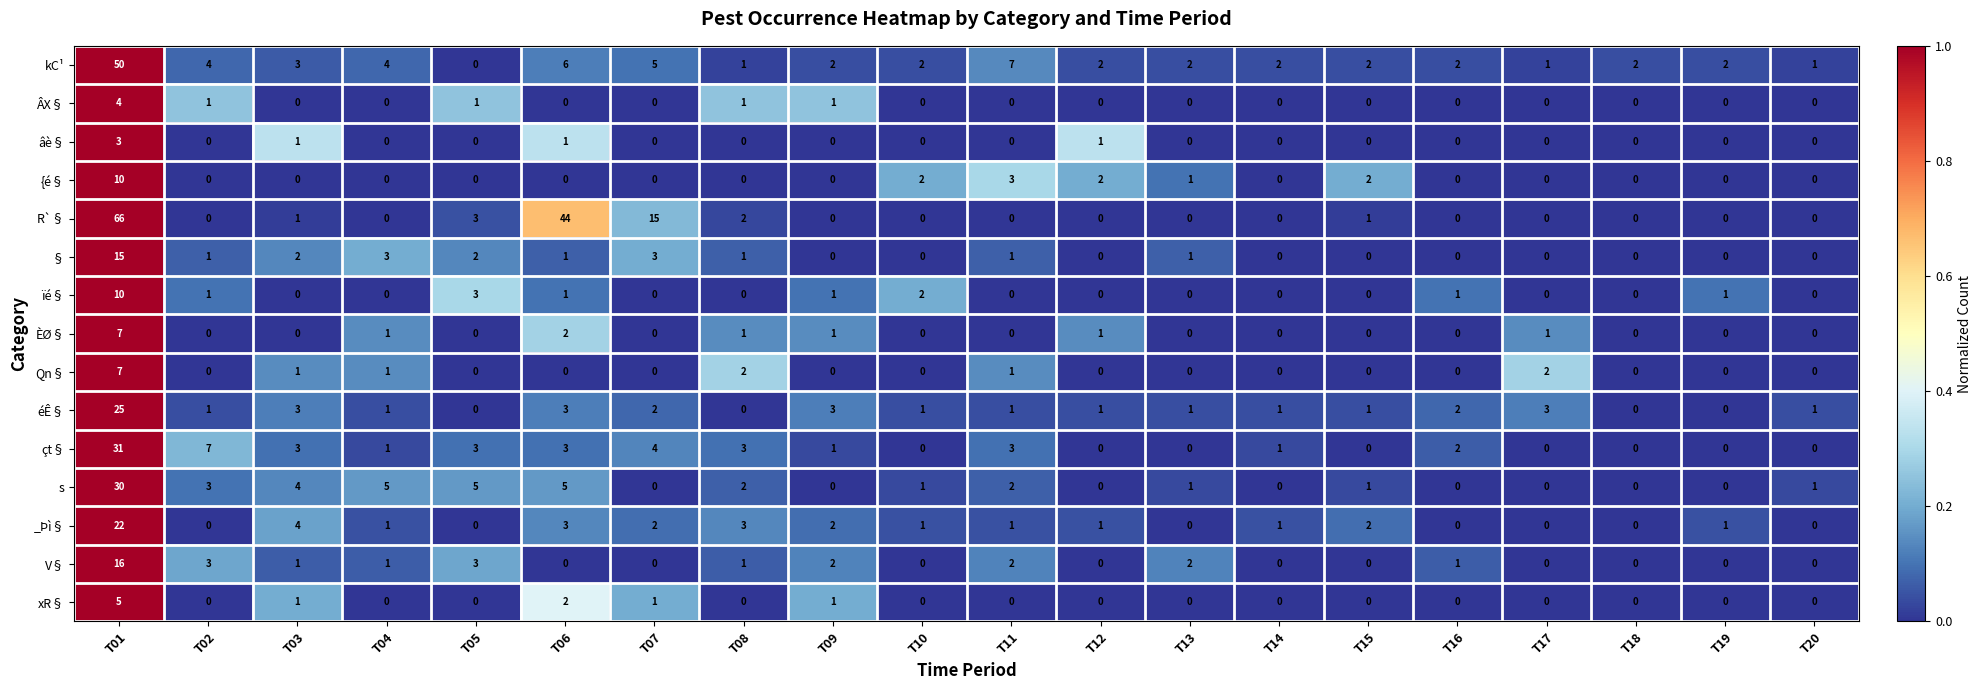

How many ÈØ§ values are between 0 and 1?

18